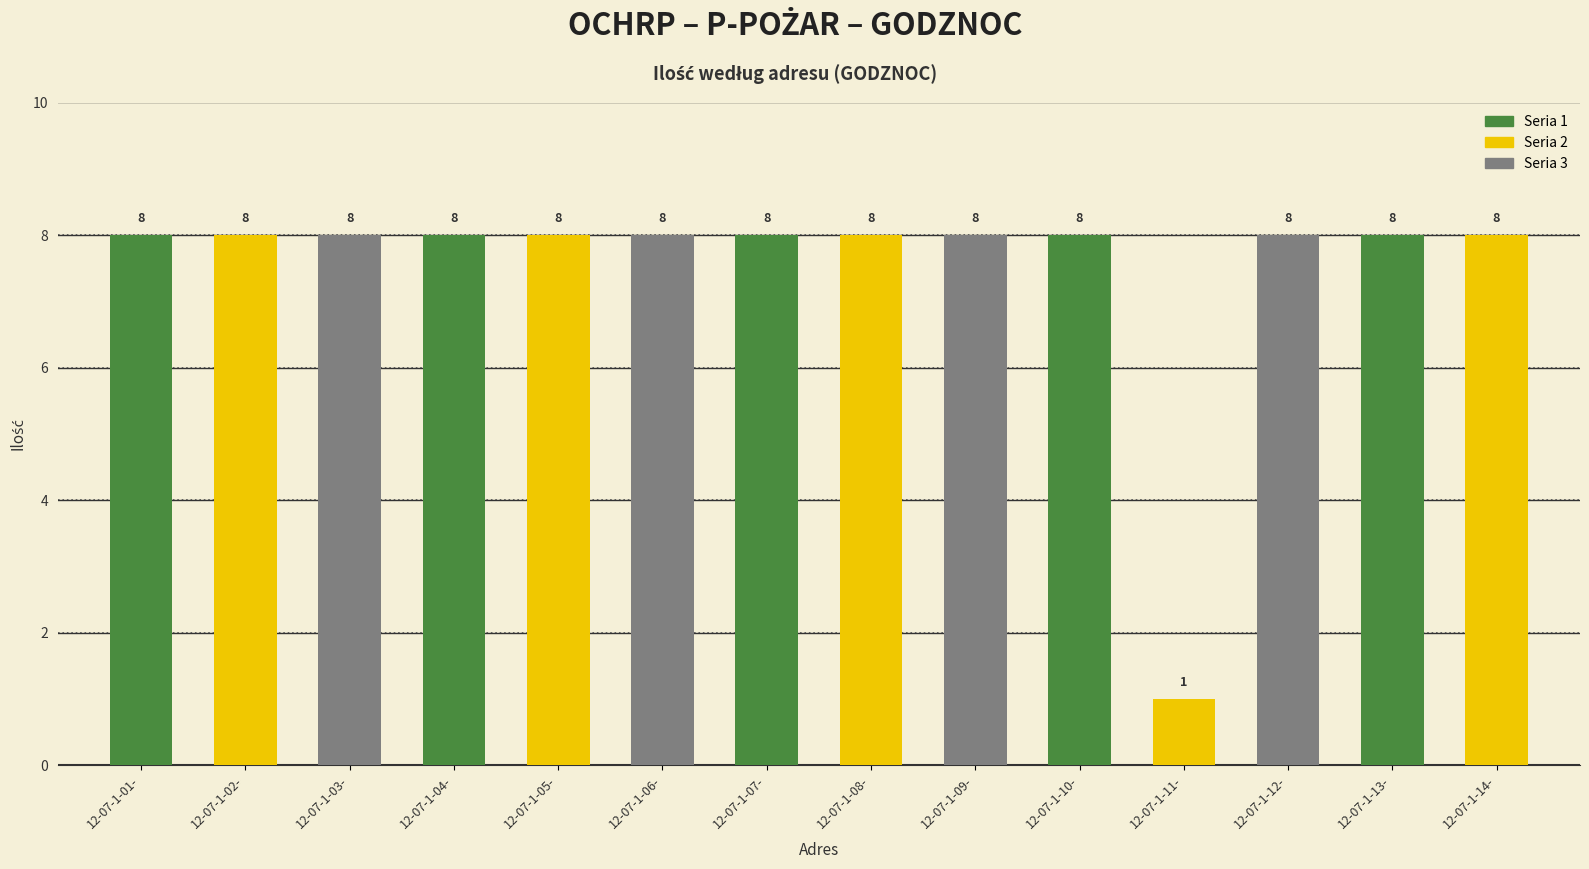

The chart shows a value of 8 at 12-07-1-03-. True or false?

True